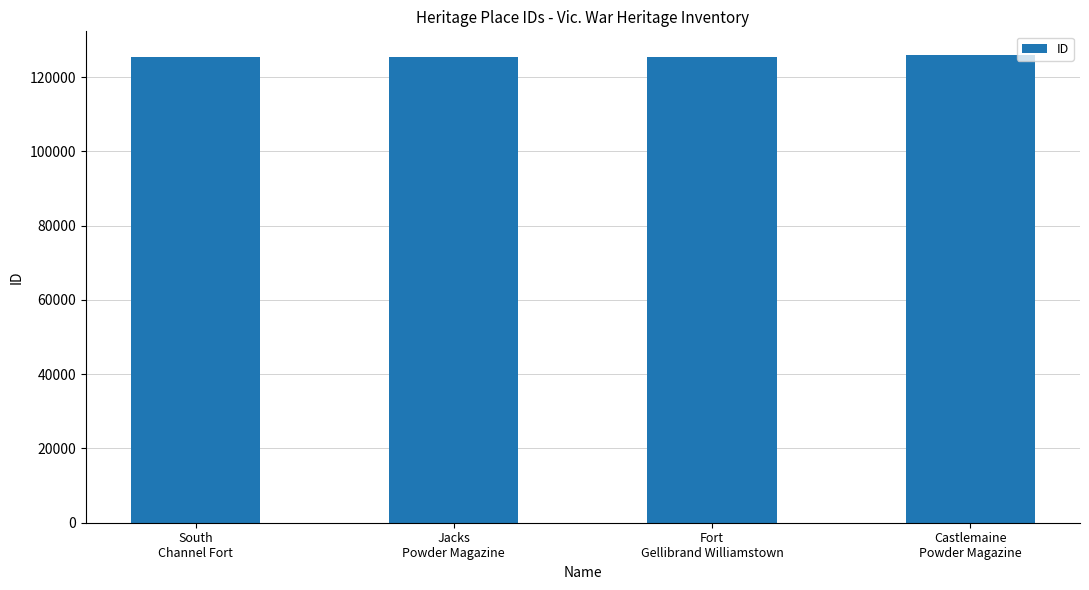

What is the greatest value displayed?

125996